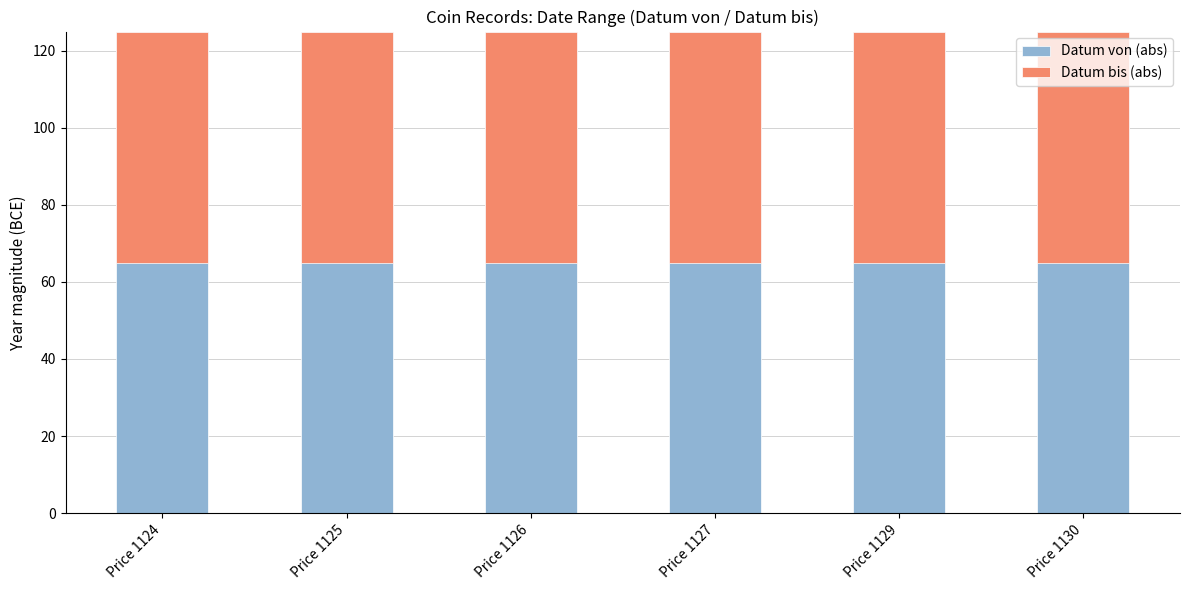

Which has a higher value, Price 1124 or Price 1126?

Price 1124